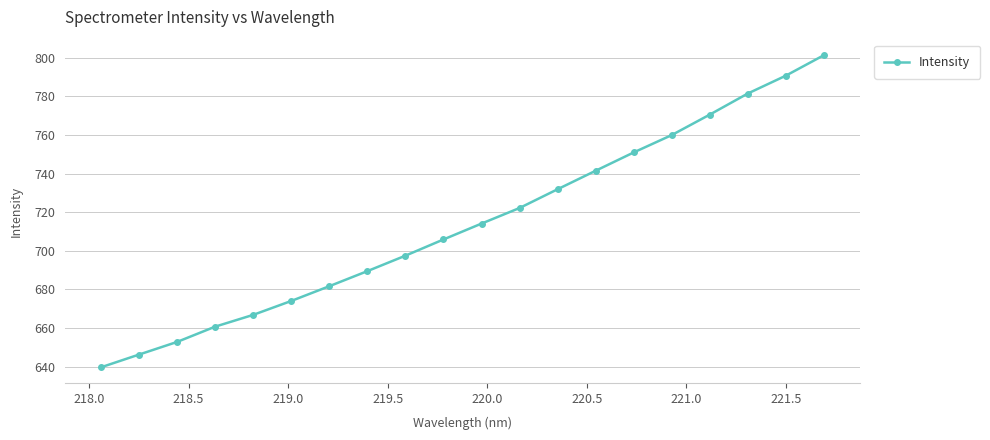

What is the greatest value displayed?

801.2